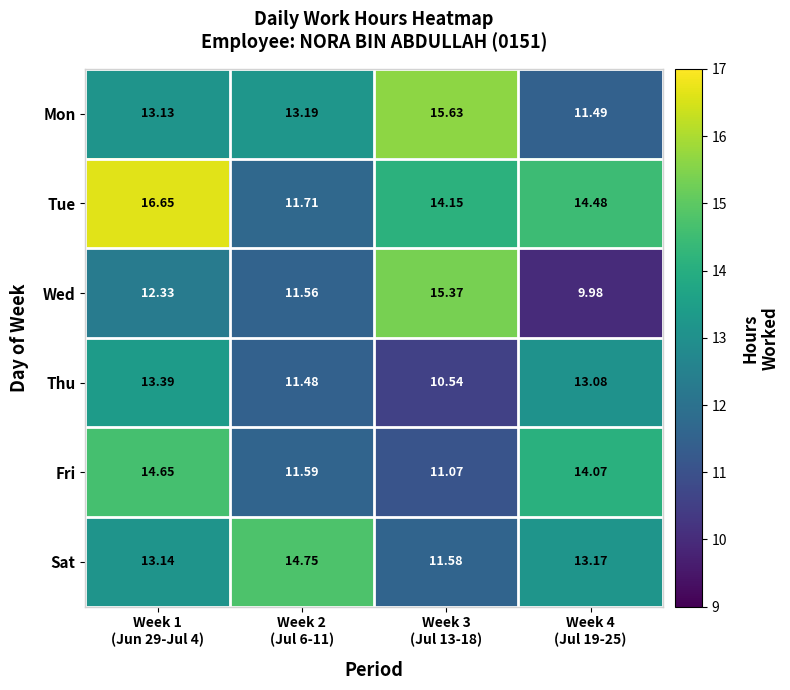

At which category is the sum across all series the highest?

Week 1
(Jun 29-Jul 4)